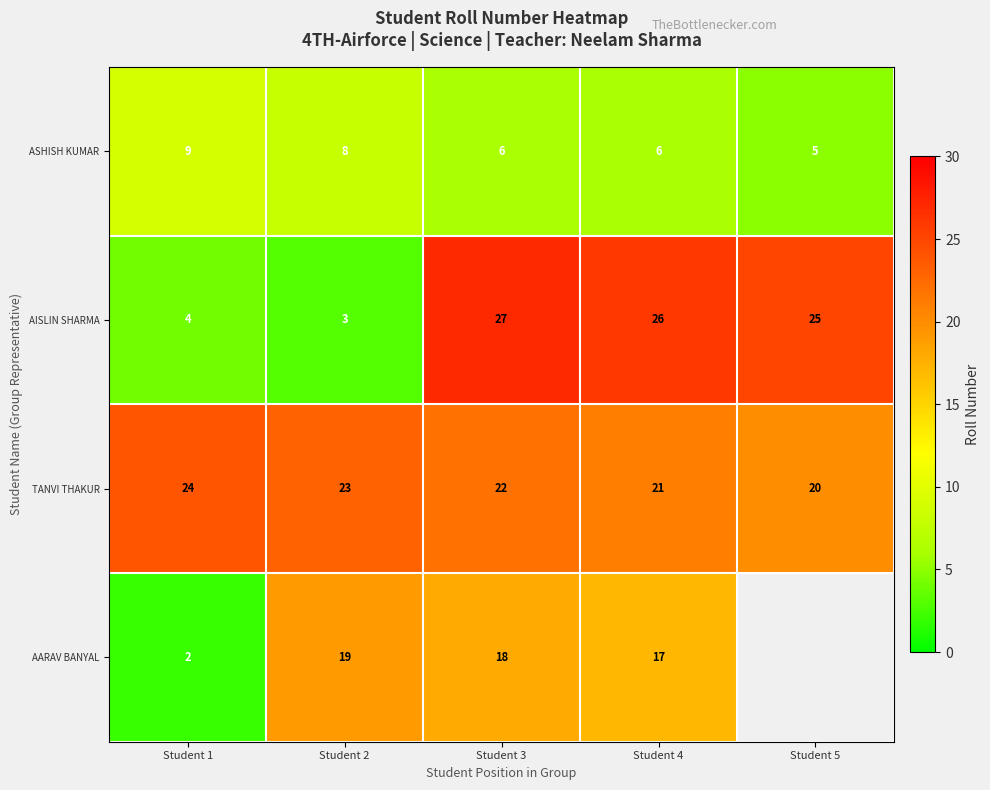

The AARAV BANYAL series shows 27.8 at Student 3. True or false?

False